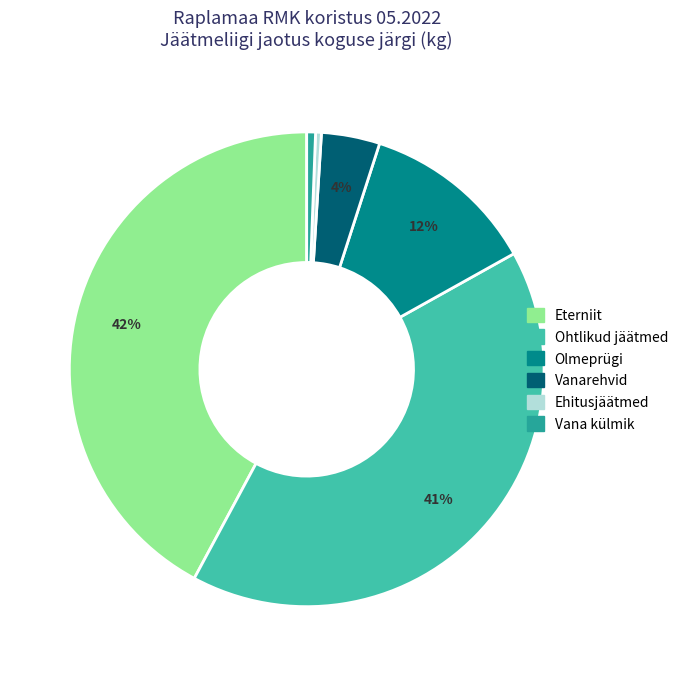

Is there a majority slice in this chart?

No